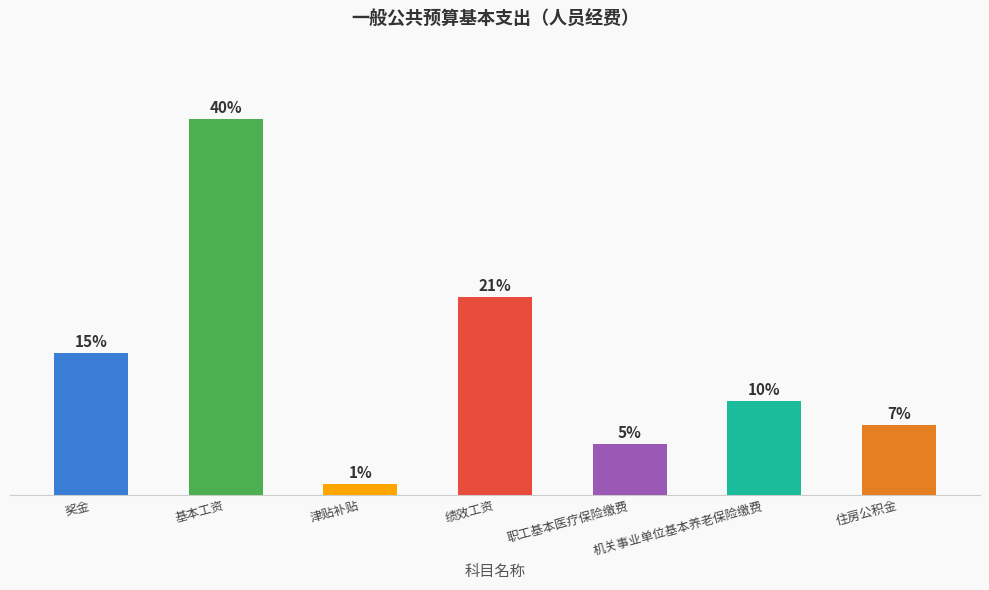

Are the bars horizontal?

No